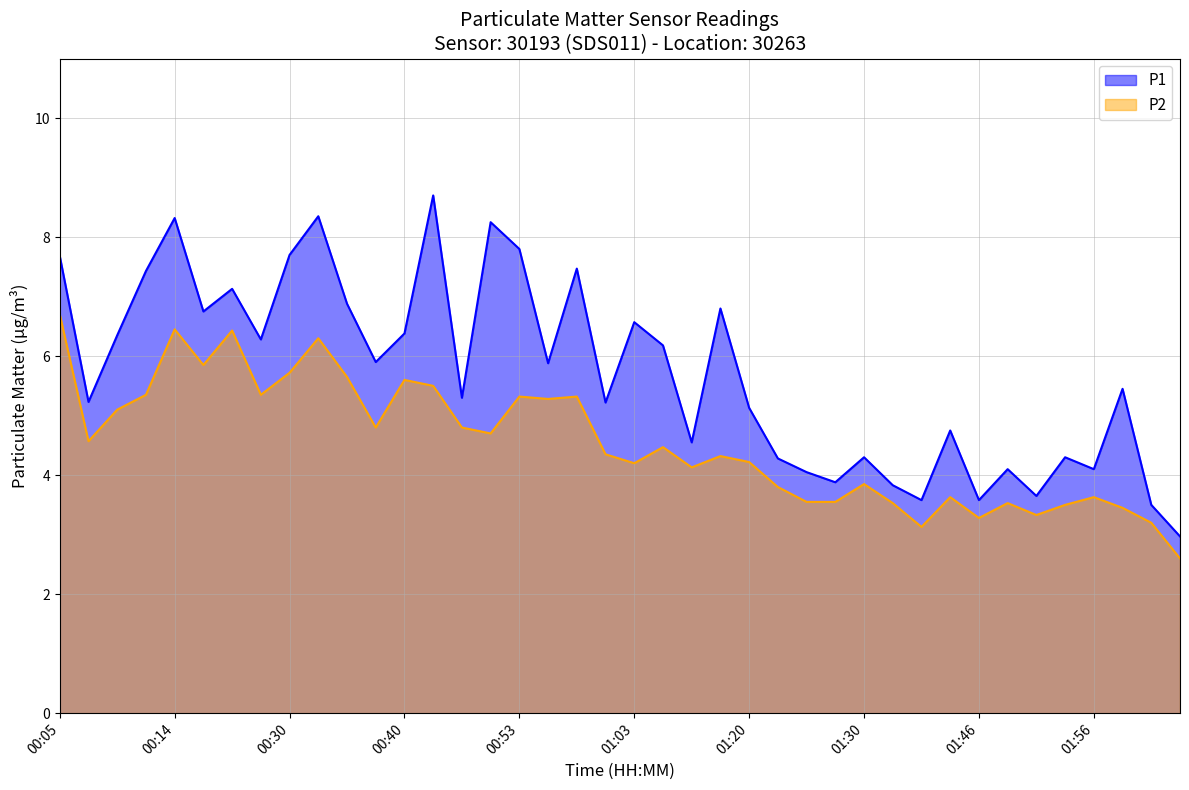

True or false: P2 has a value of 7.6 at 00:12.

False